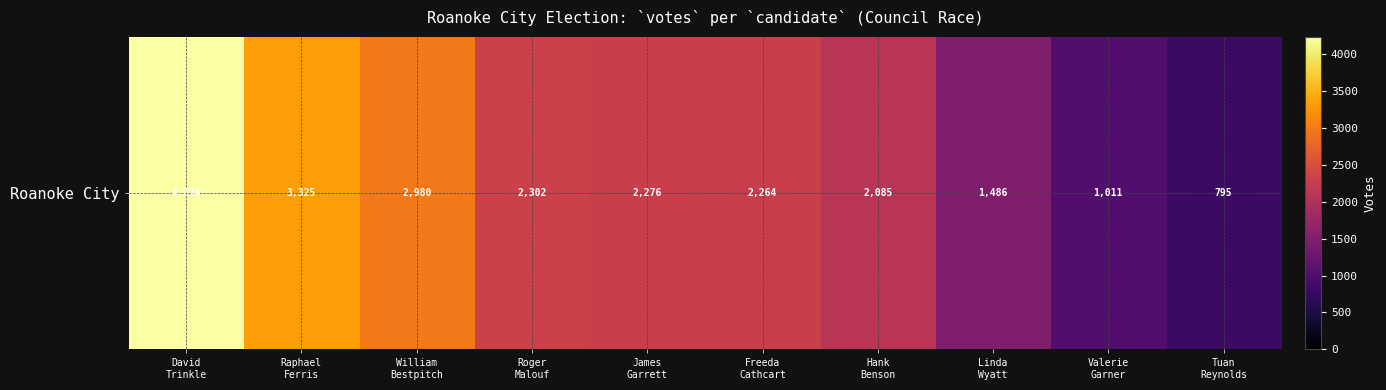

Reading left to right, transcribe all the data shown in this chart.

David
Trinkle=4234	Raphael
Ferris=3325	William
Bestpitch=2980	Roger
Malouf=2302	James
Garrett=2276	Freeda
Cathcart=2264	Hank
Benson=2085	Linda
Wyatt=1486	Valerie
Garner=1011	Tuan
Reynolds=795